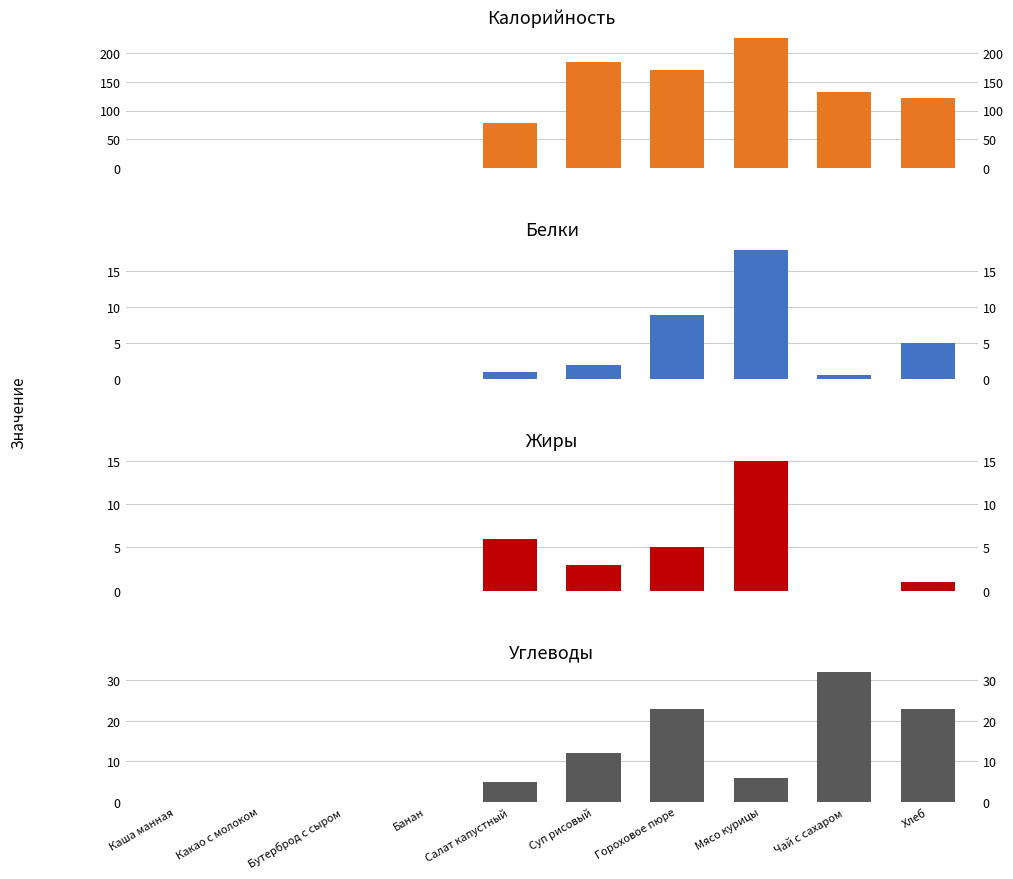

The Жиры series shows 7.0 at Бутерброд с сыром. True or false?

False